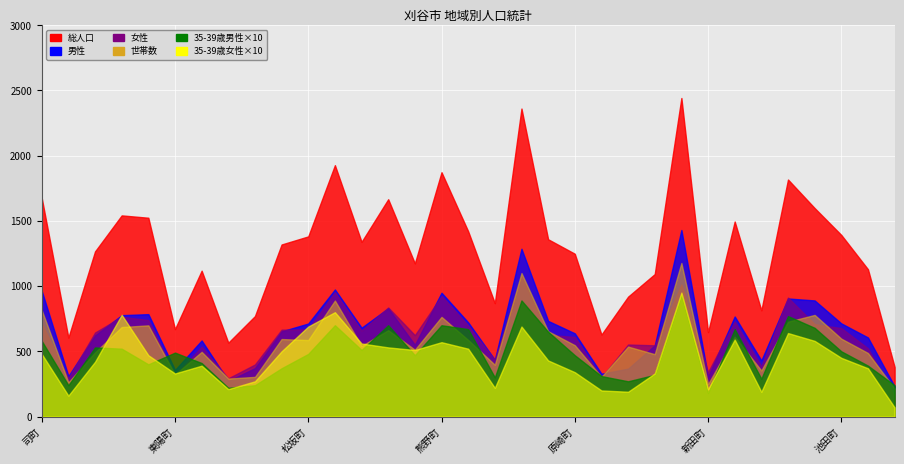

What is the greatest value displayed?

2442